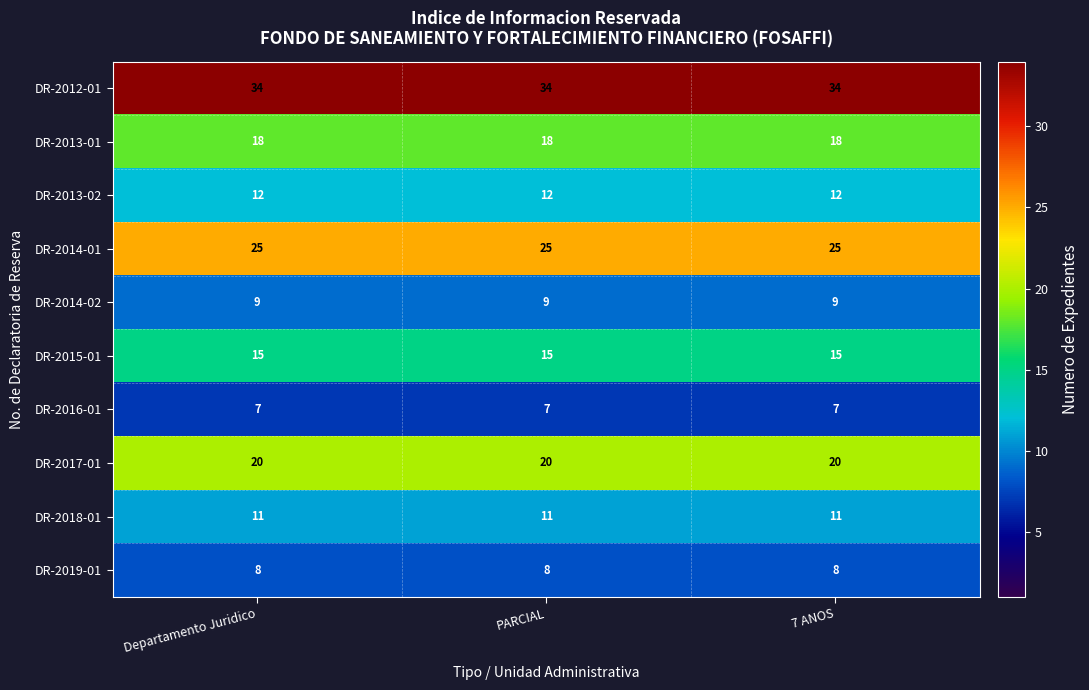

What is the approximate value of DR-2012-01 at 7 ANOS?

34